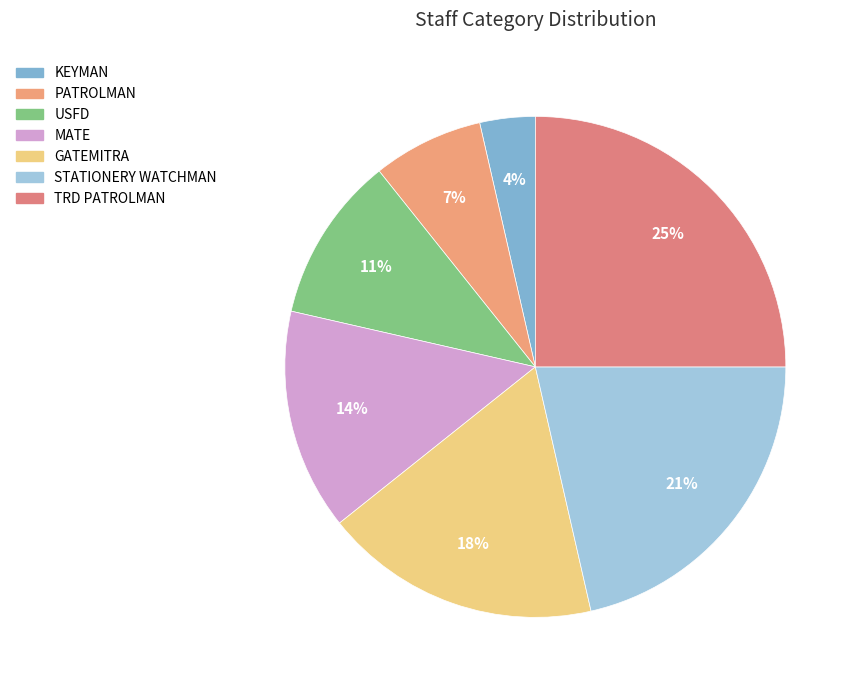

Which category has the smallest portion of the pie?

KEYMAN